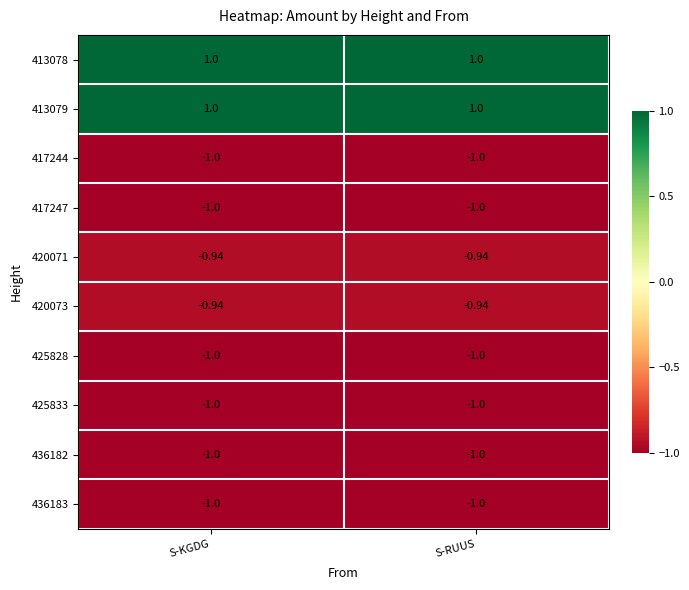

At which label is 417247 closest to -1?

S-KGDG